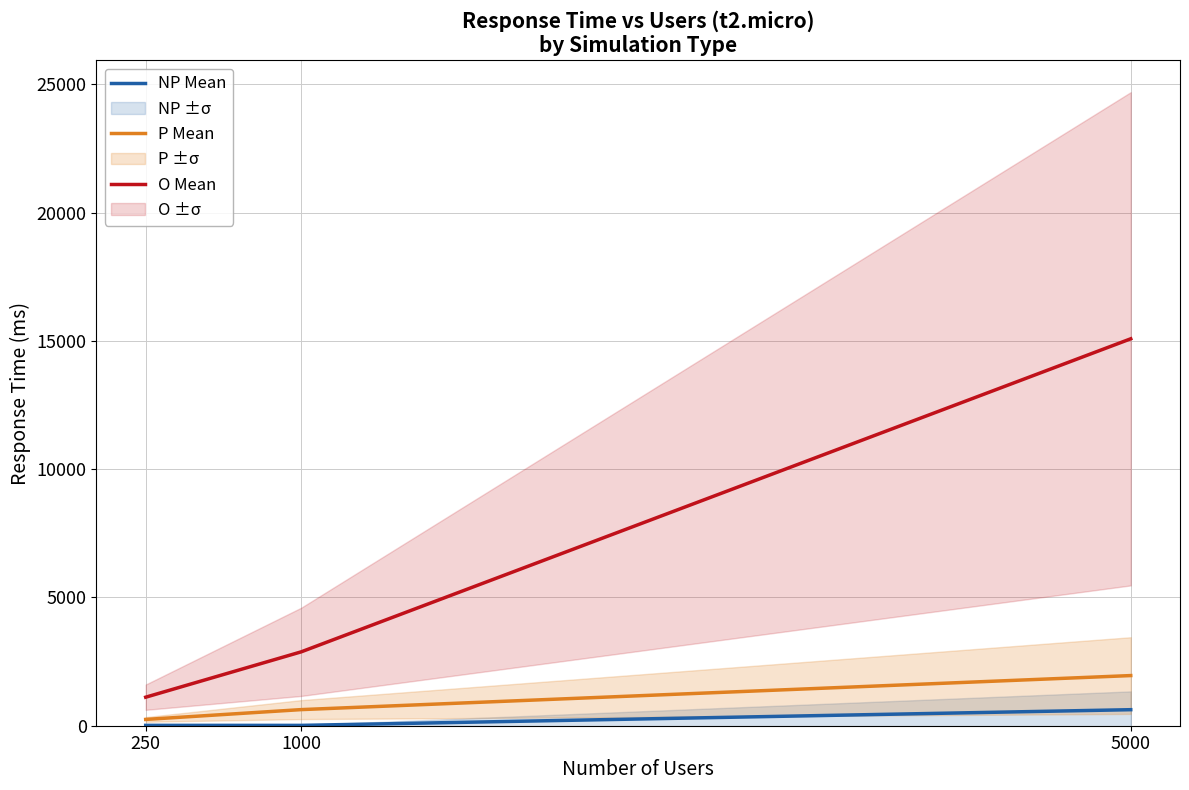

What are all the series names shown in the legend?

NP Mean, P Mean, O Mean